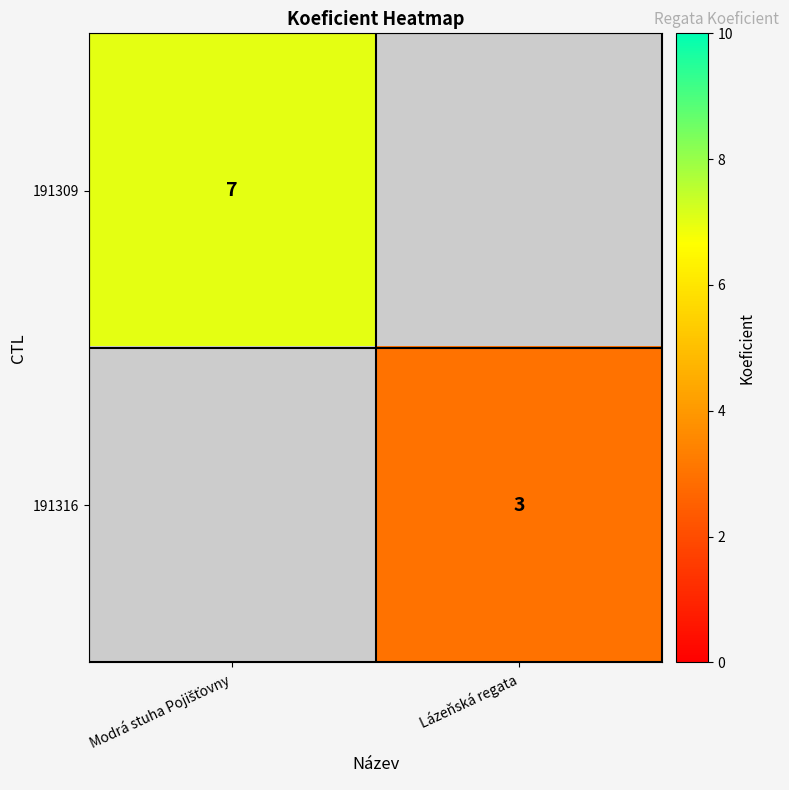

The 191316 series shows 1 at Lázeňská regata. True or false?

False